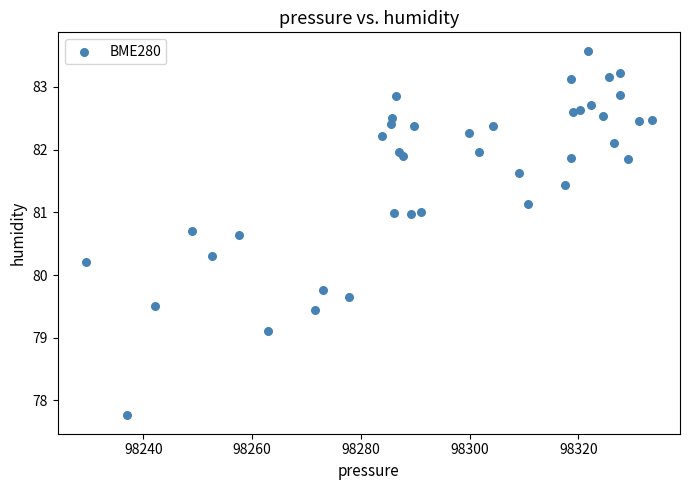

What is the range of X values (max minus min)?

104.1